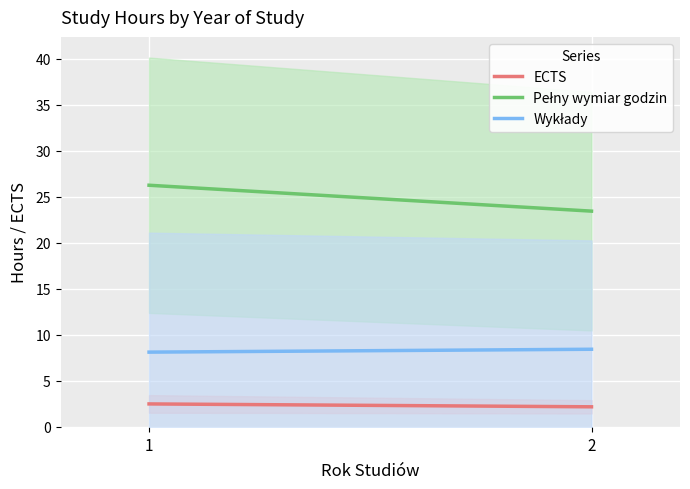

What is the sum of all Wykłady values?

16.6